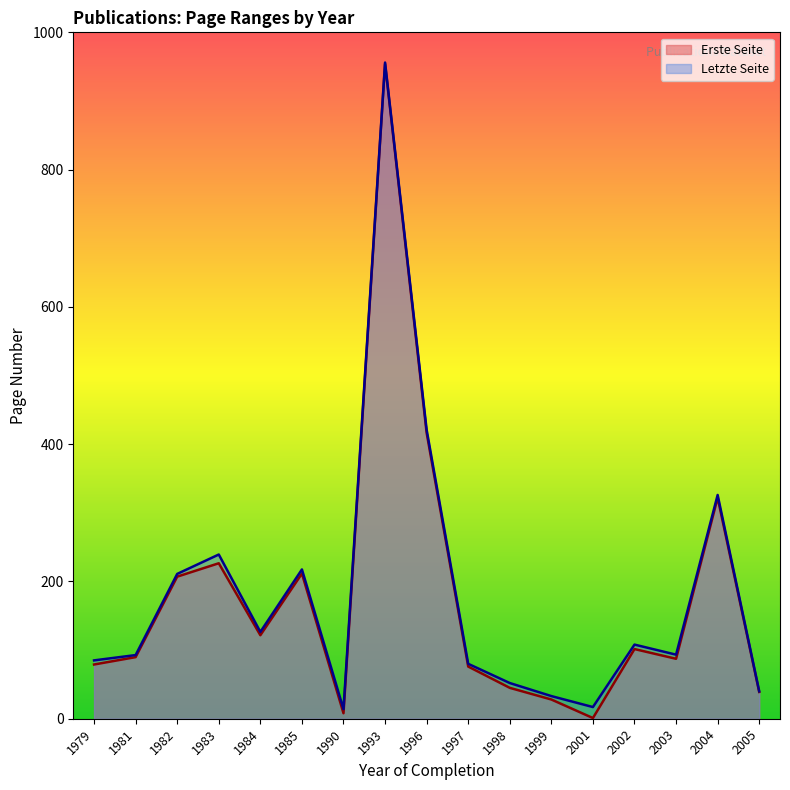

In Erste Seite, how many points are higher than both neighbors (excluding endpoints)?

5